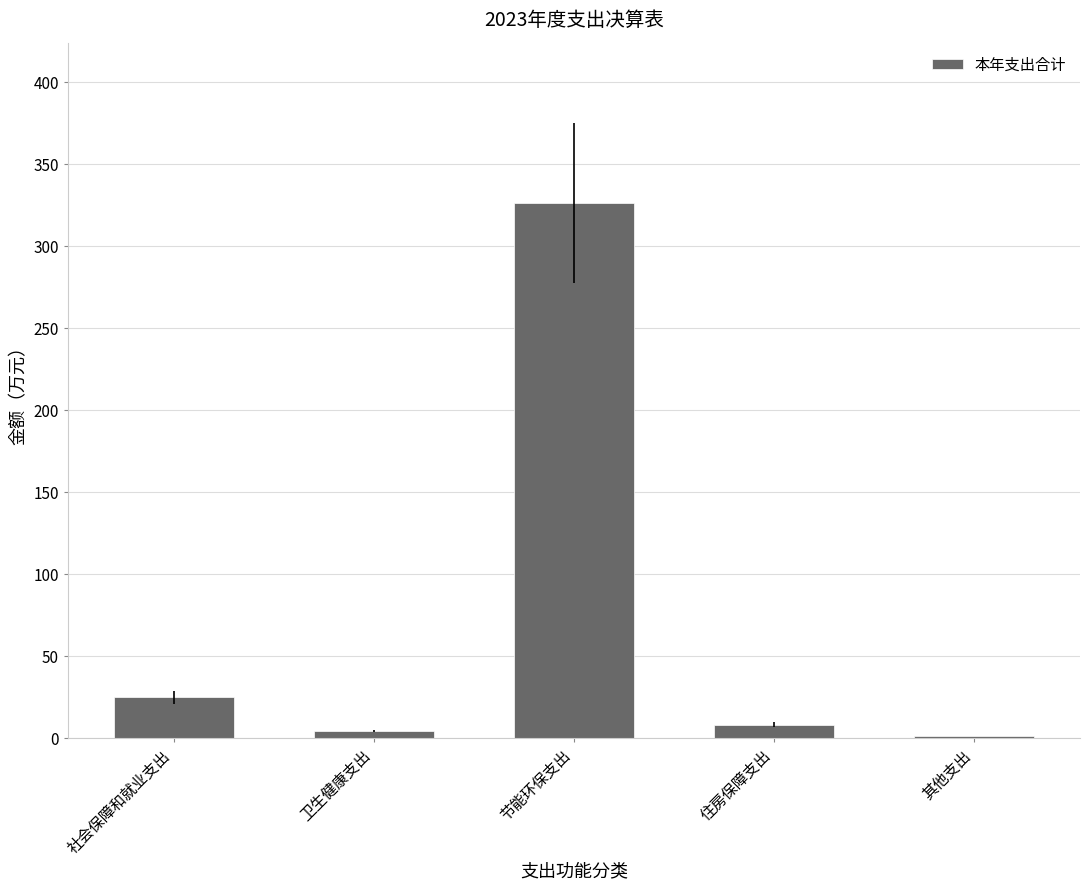

What is the difference between the maximum and second lowest values?

321.8